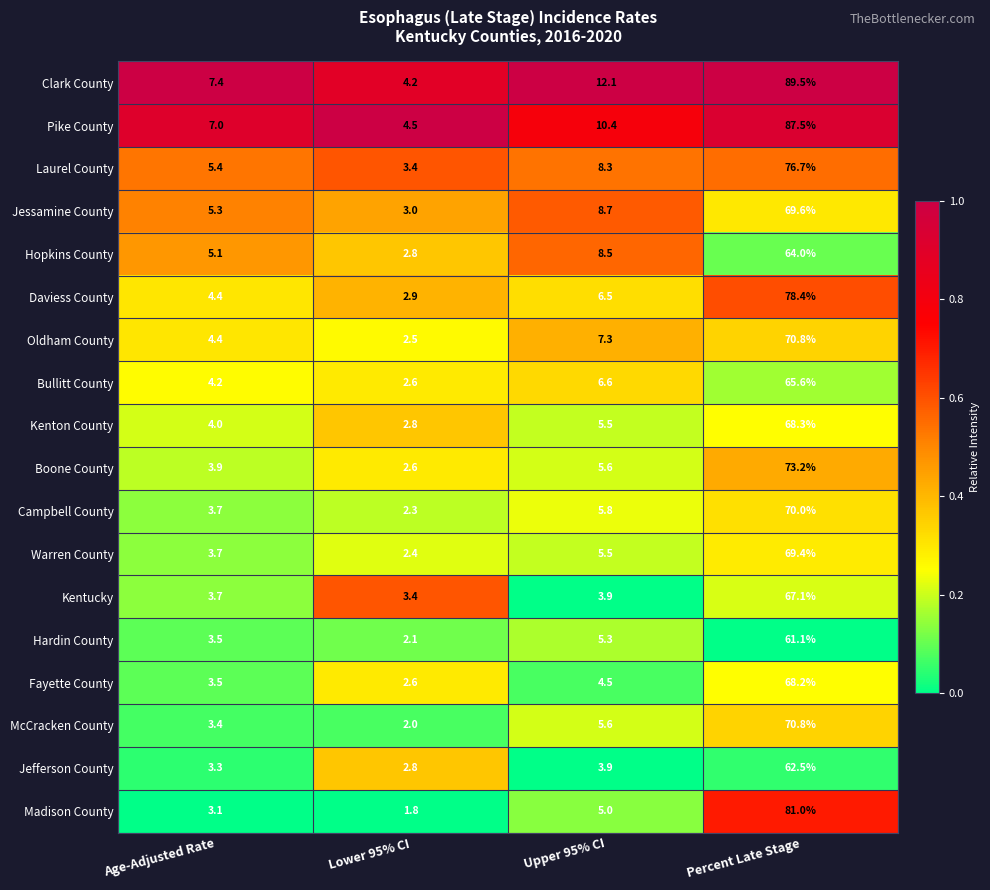

Which series has the largest range (max minus min)?

Clark County